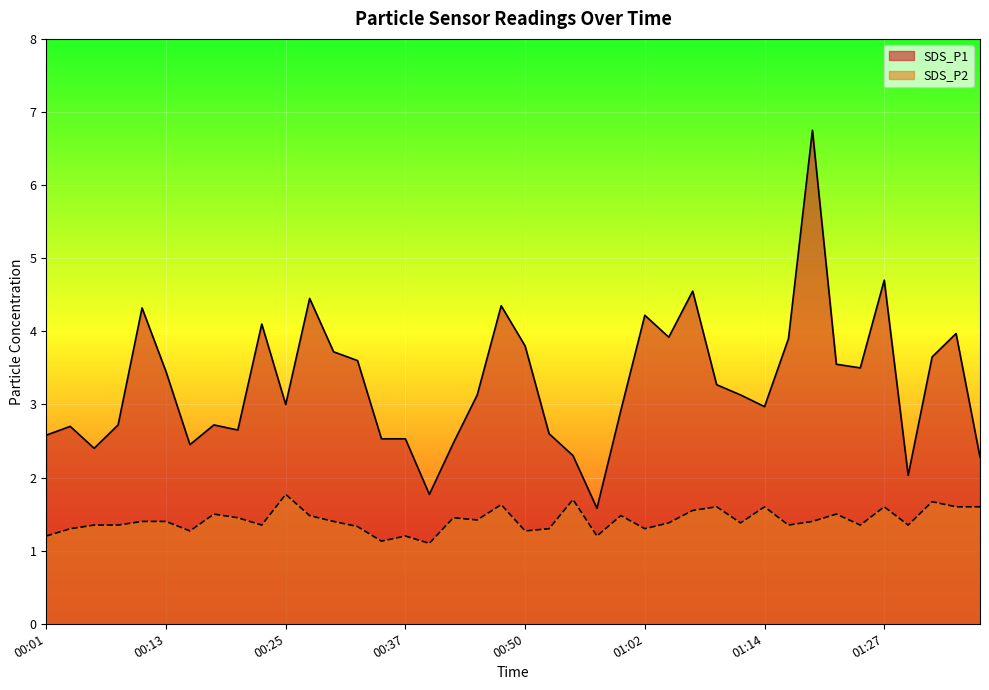

What is the spread (max minus min) of values at 00:30?

2.3